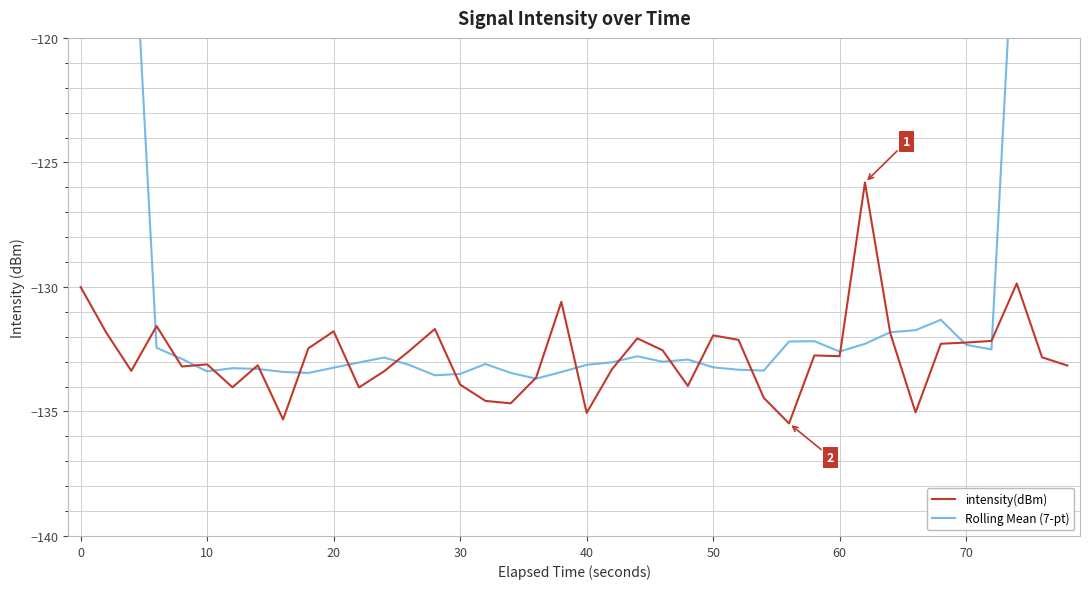

How many times do Rolling Mean (7-pt) and intensity(dBm) cross each other?

20